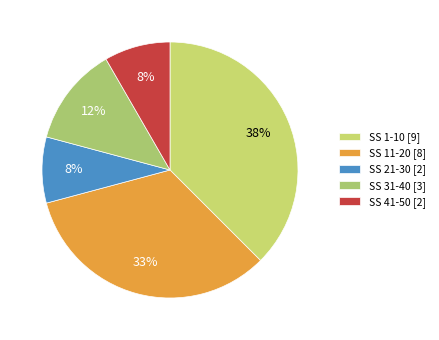

Is there any slice that represents more than half of the pie?

No